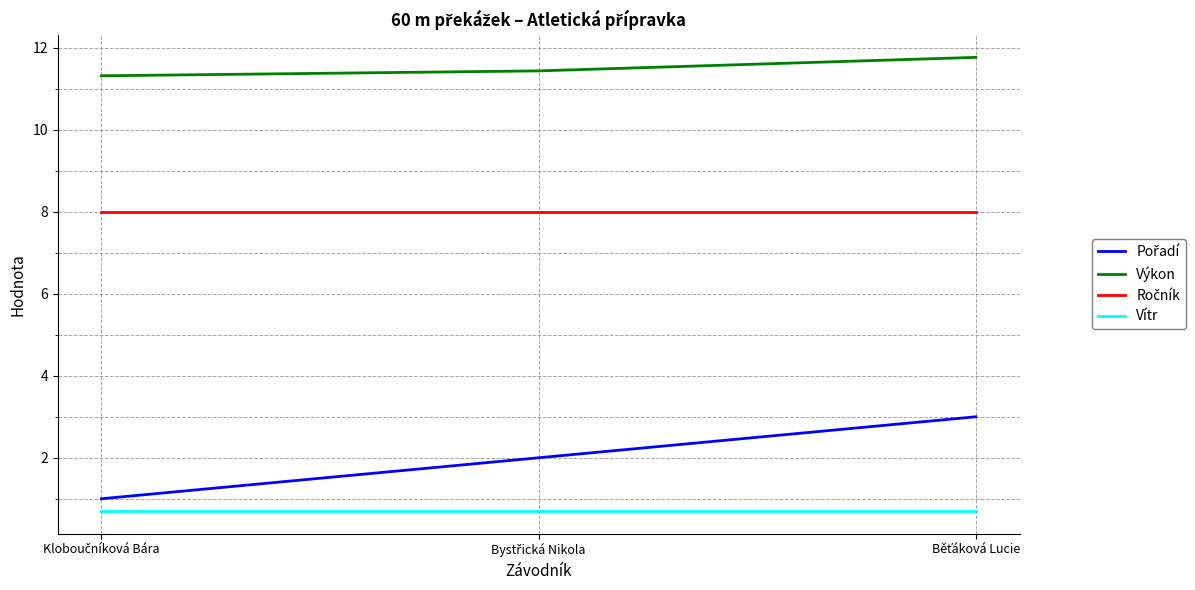

What is the lowest value of the Vítr series?

0.7